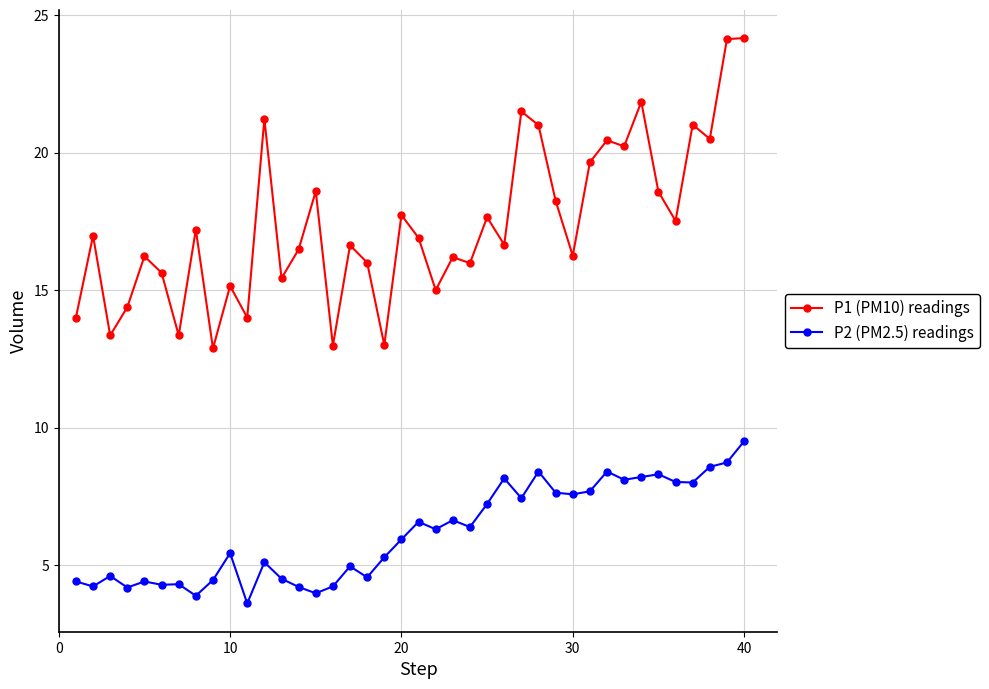

What is the value of the P2 (PM2.5) readings point at the 33rd from the left?

8.1